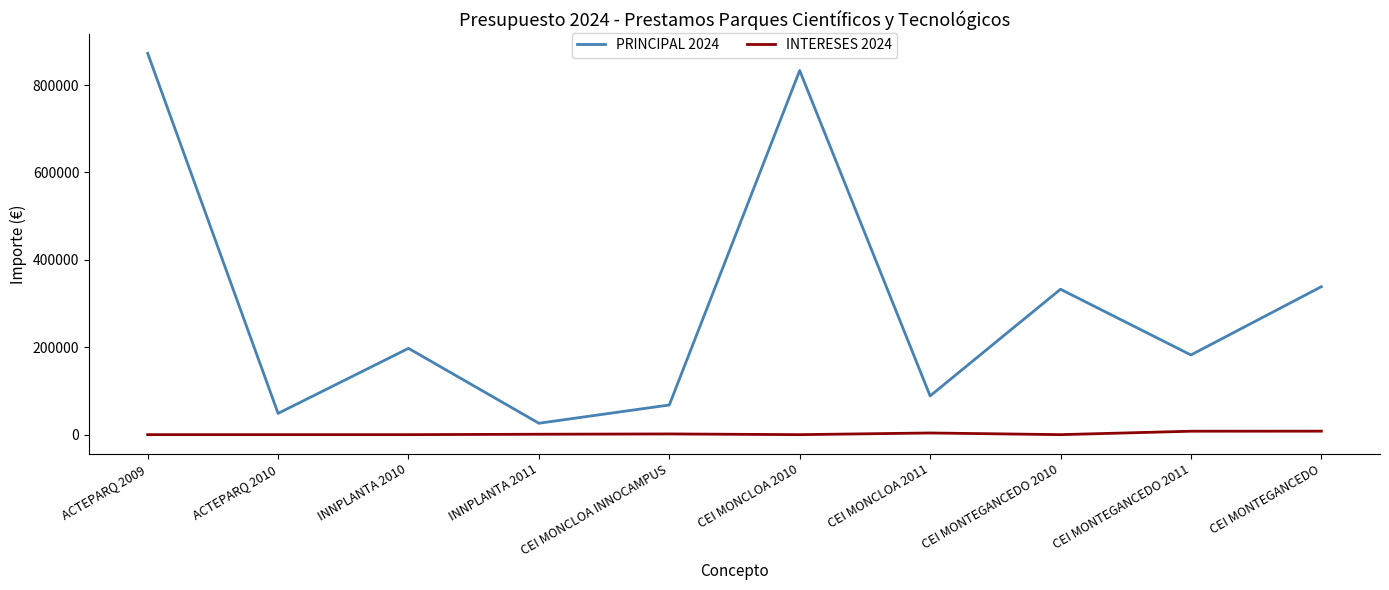

True or false: PRINCIPAL 2024 has a value of 36528.2 at CEI MONCLOA 2011.

False